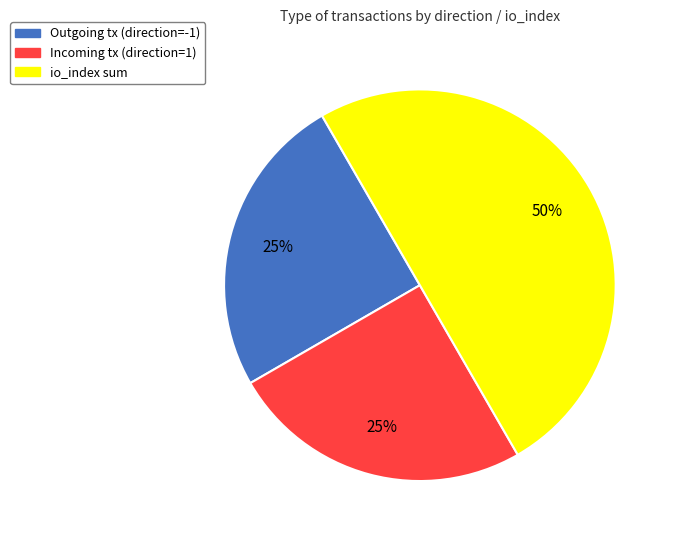

To the nearest percent, what is the difference between the largest and smallest slice percentages?

25%